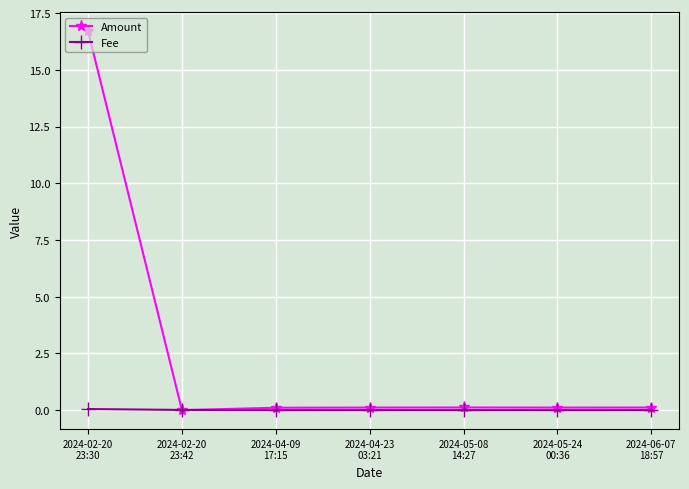

The value of Amount at 2024-04-23
03:21 is 0.1. True or false?

True